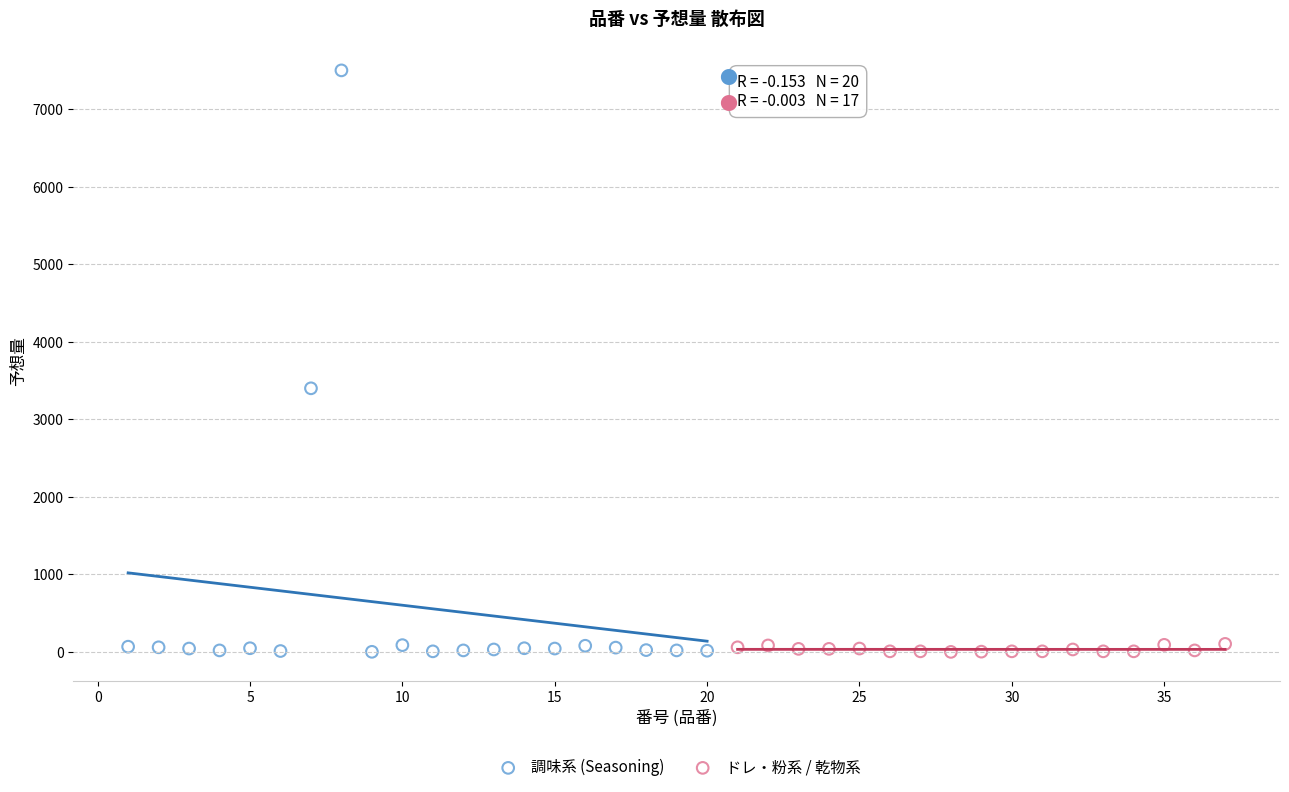

Which series has the largest Y range (max minus min)?

調味系 (Seasoning)